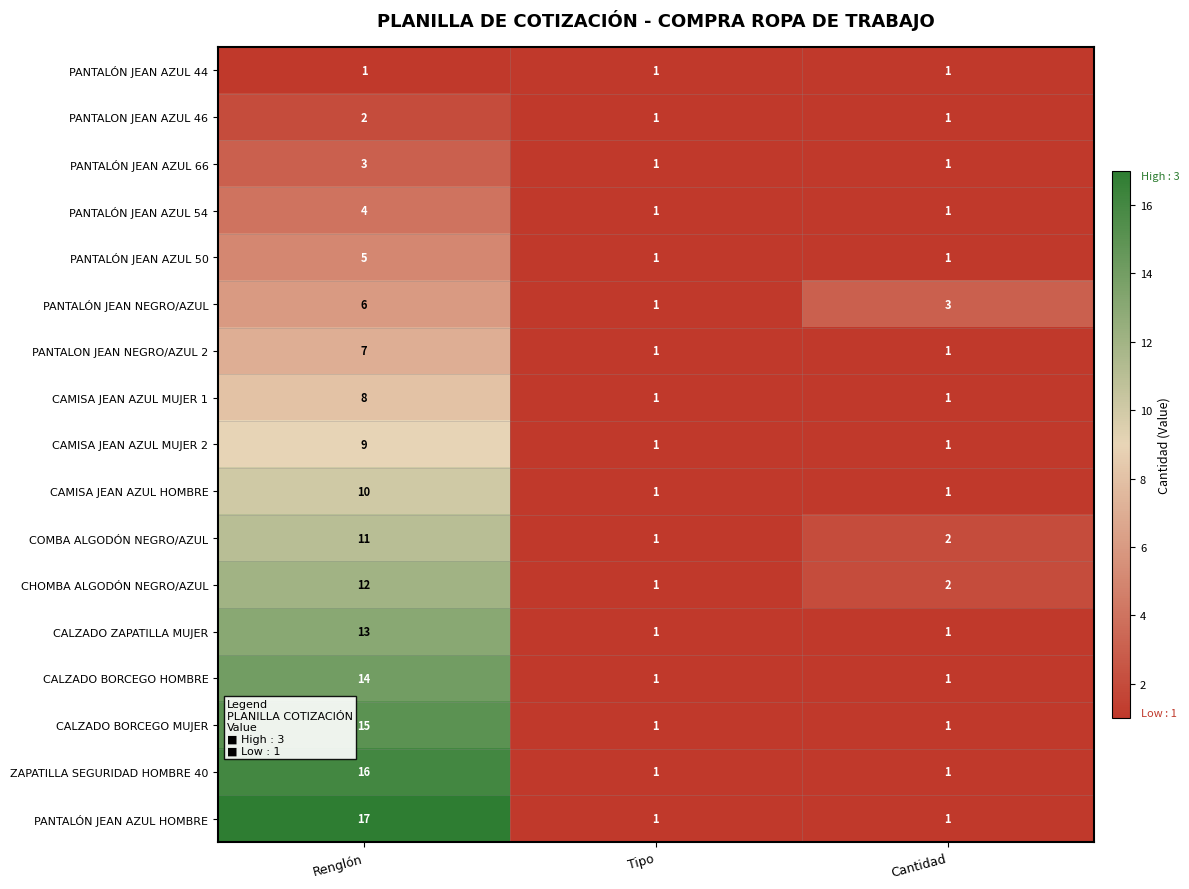

Rank the series at Renglón from highest to lowest value.

PANTALÓN JEAN AZUL HOMBRE, ZAPATILLA SEGURIDAD HOMBRE 40, CALZADO BORCEGO MUJER, CALZADO BORCEGO HOMBRE, CALZADO ZAPATILLA MUJER, CHOMBA ALGODÓN NEGRO/AZUL, COMBA ALGODÓN NEGRO/AZUL, CAMISA JEAN AZUL HOMBRE, CAMISA JEAN AZUL MUJER 2, CAMISA JEAN AZUL MUJER 1, PANTALON JEAN NEGRO/AZUL 2, PANTALÓN JEAN NEGRO/AZUL, PANTALÓN JEAN AZUL 50, PANTALÓN JEAN AZUL 54, PANTALÓN JEAN AZUL 66, PANTALON JEAN AZUL 46, PANTALÓN JEAN AZUL 44